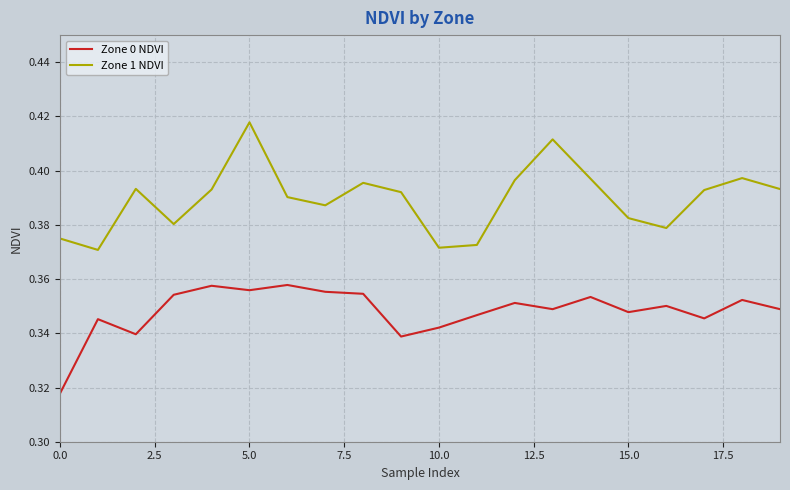

Which series has the largest range (max minus min)?

Zone 1 NDVI